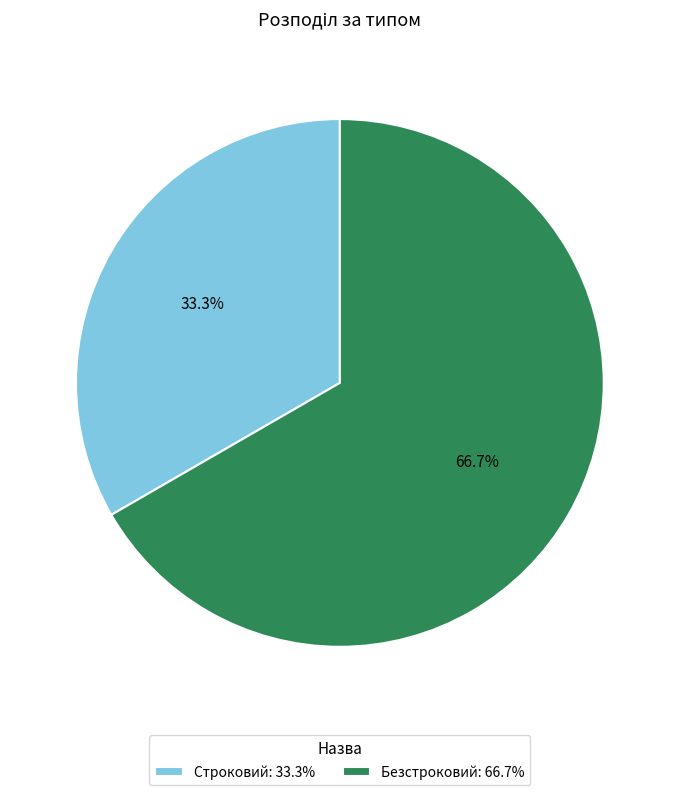

Combined, what portion of the pie is Безстроковий and Строковий?

100.0%